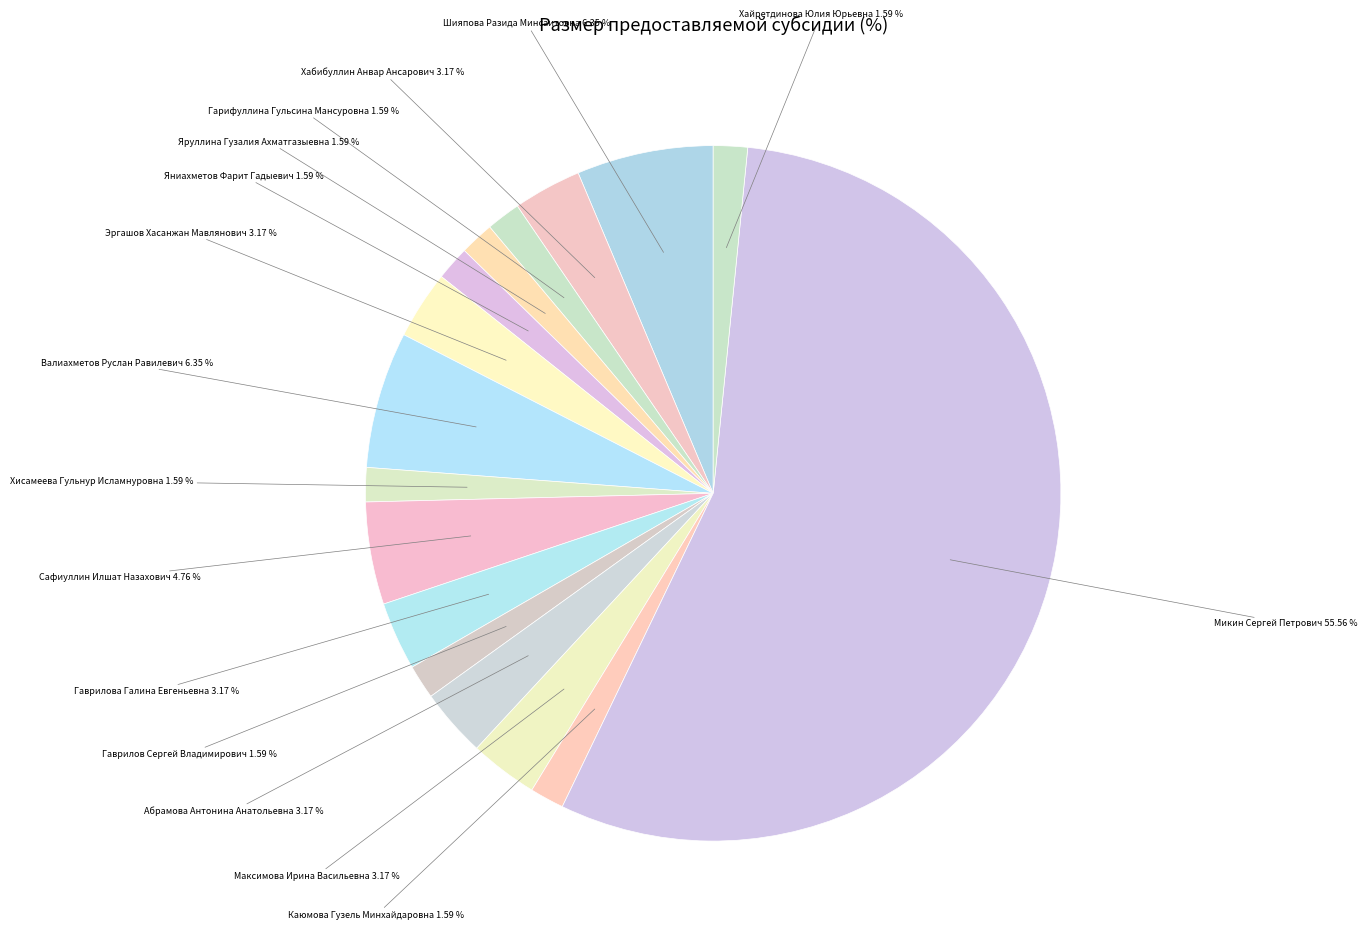

How many slices are in this pie chart?

16